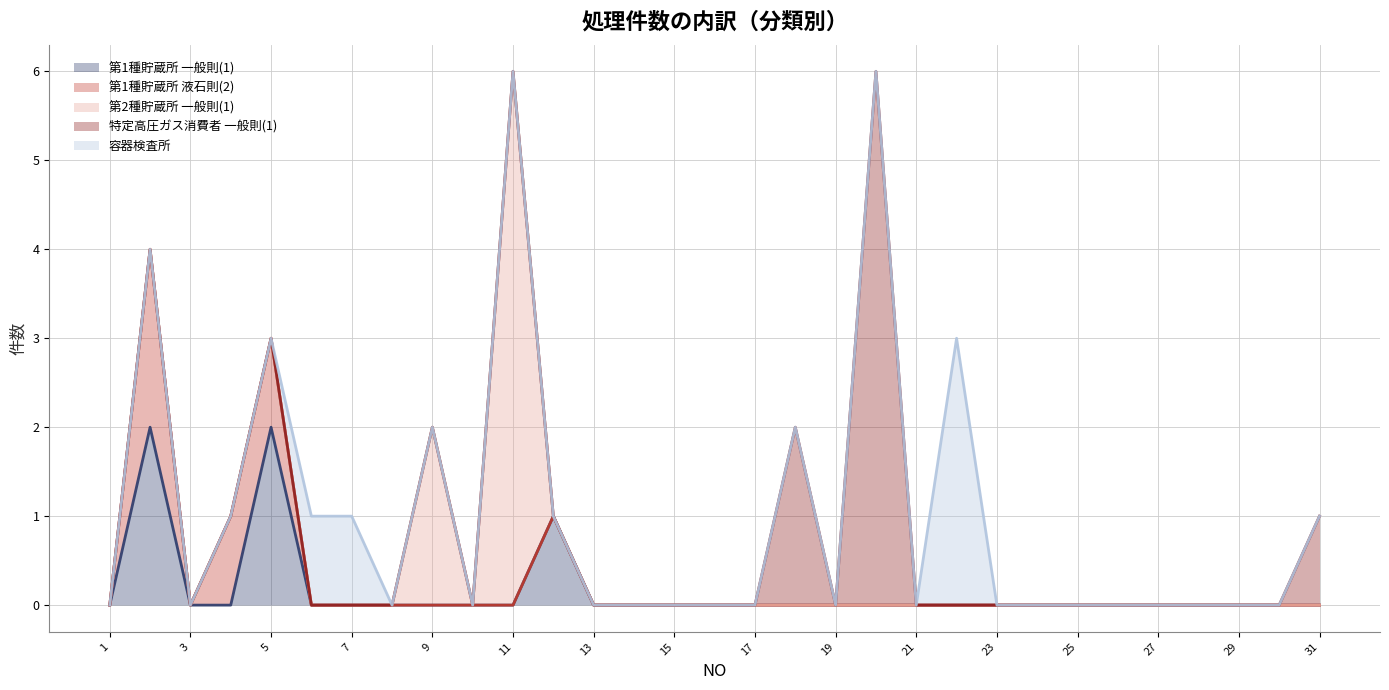

The value of 第1種貯蔵所 一般則(1) at 11 is 0. True or false?

True